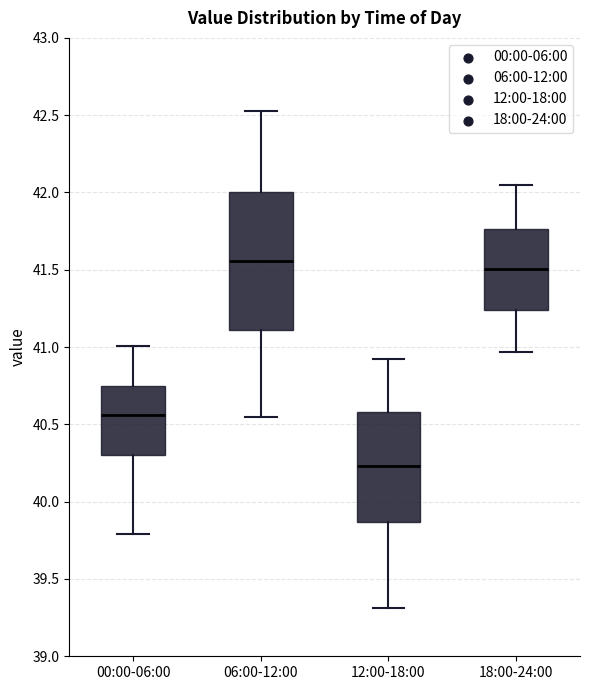

Which box has the lowest median line?

12:00-18:00